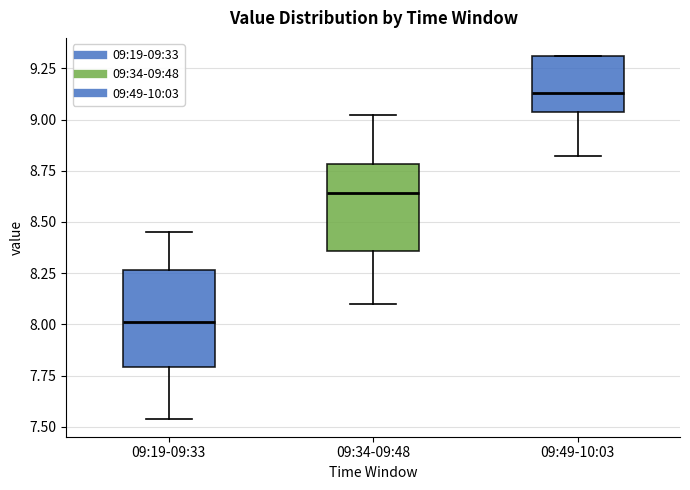

Reading left to right, transcribe this box plot: for each box, give where its median line is, the range the box spans, and where its two whiskers end, as read against the y-axis. The values are not printed on the chart, so give them approximately, as read against the axis.

09:19-09:33: median 8.00, box 7.80 to 8.25, whiskers 7.55 to 8.45
09:34-09:48: median 8.65, box 8.35 to 8.80, whiskers 8.10 to 9.00
09:49-10:03: median 9.15, box 9.05 to 9.30, whiskers 8.80 to 9.30